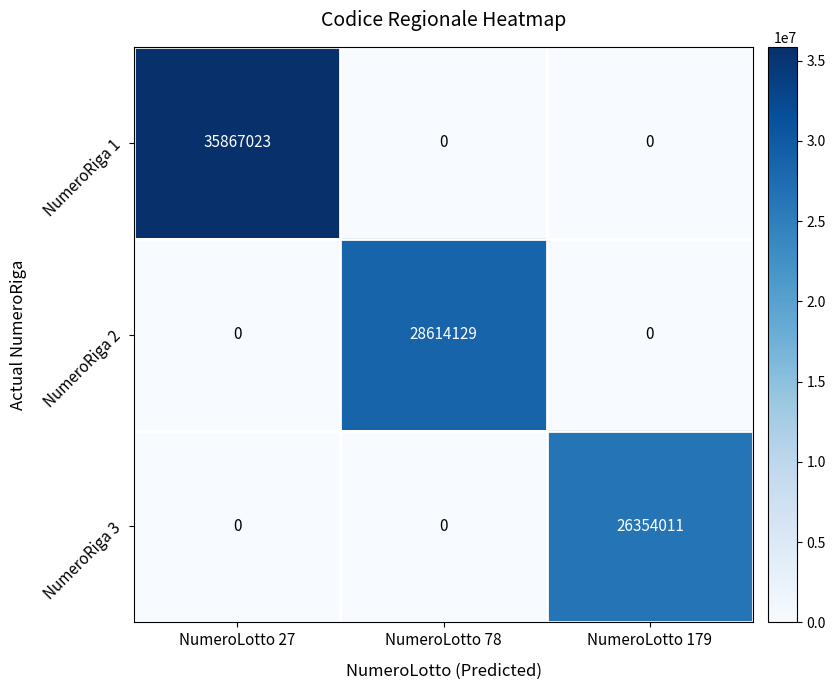

Count the NumeroRiga 3 values in the range 0 to 26354011.

3